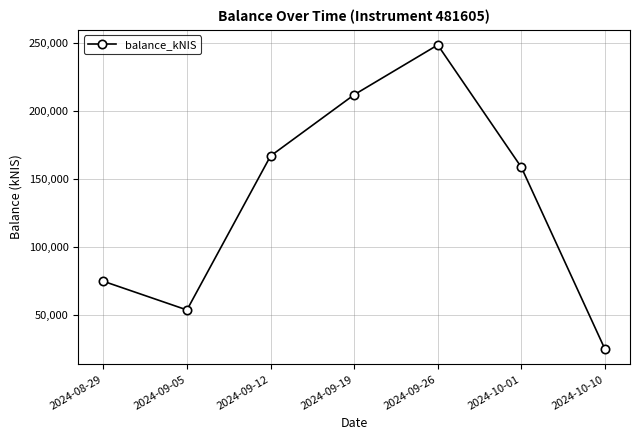

Reading right to left, transcribe all the data shown in this chart.

24915.2	158667.2	248598.7	211974.4	166946.3	53704.9	74816.9